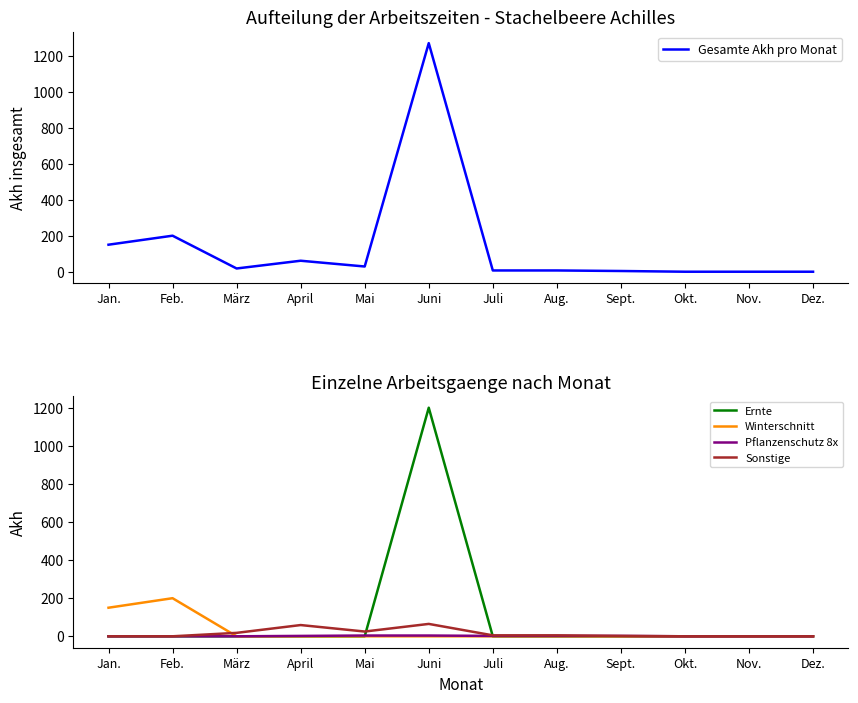

How many values in Winterschnitt are above zero?

2